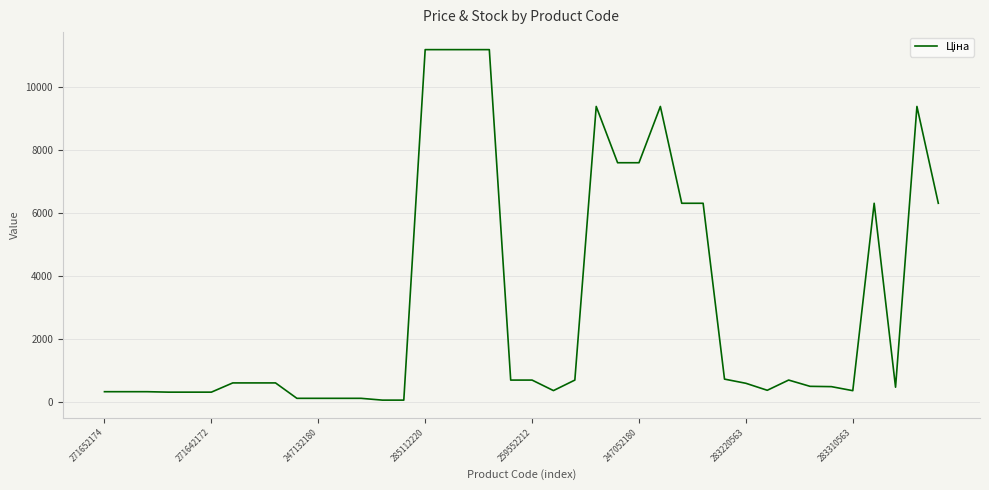

What is the maximum value shown in the chart?

11188.2